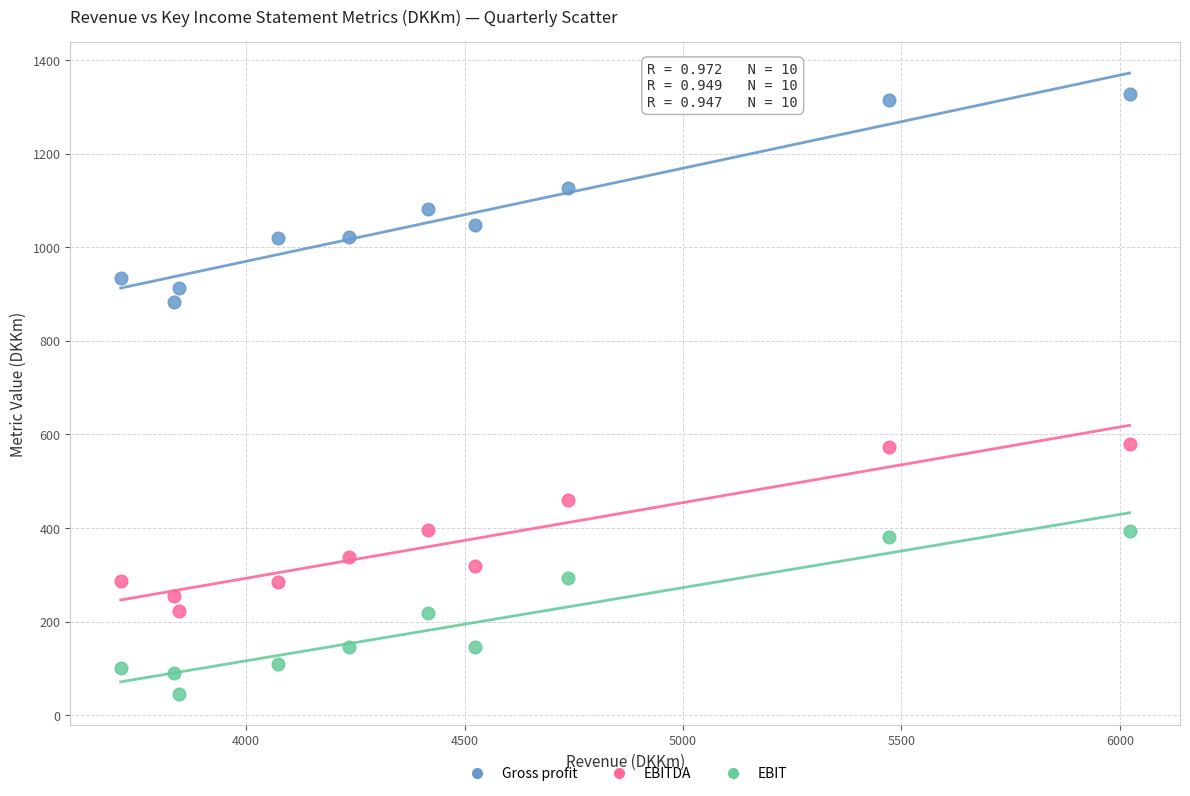

What are all the series names shown in the legend?

Gross profit, EBITDA, EBIT